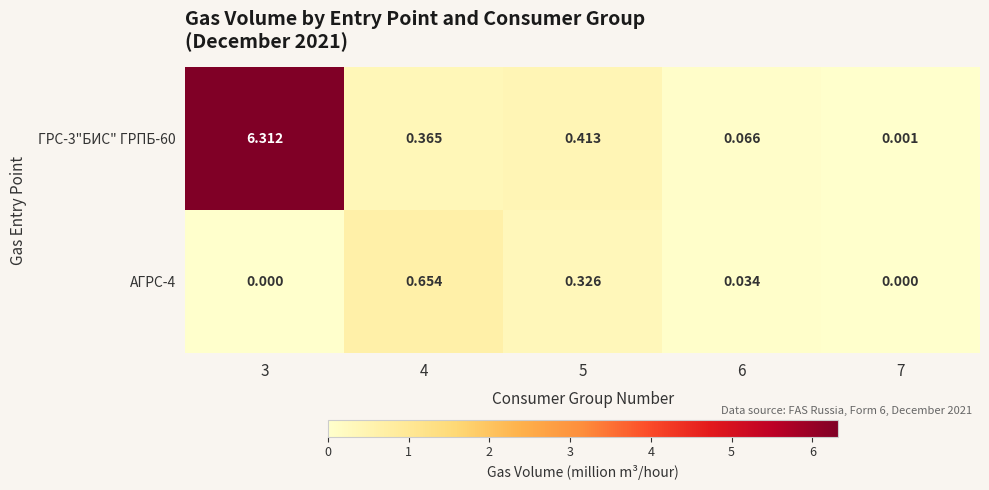

Is the value of ГРС-3"БИС" ГРПБ-60 at 3 greater than the value of АГРС-4 at 6?

Yes